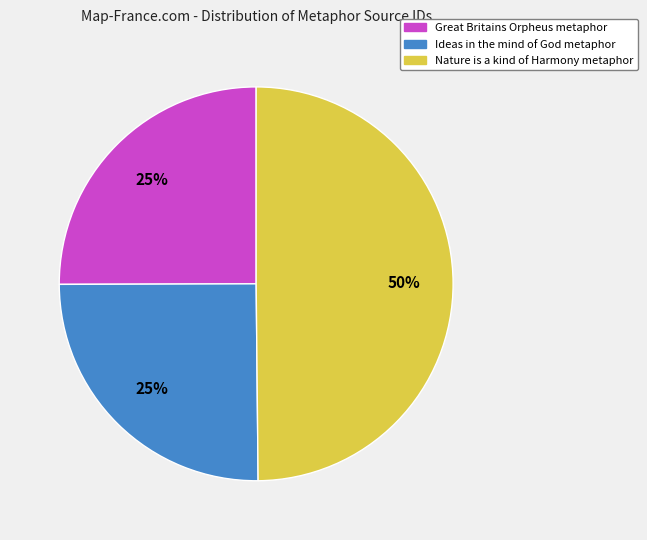

The Ideas in the mind of God metaphor slice represents 25% of the pie. True or false?

True